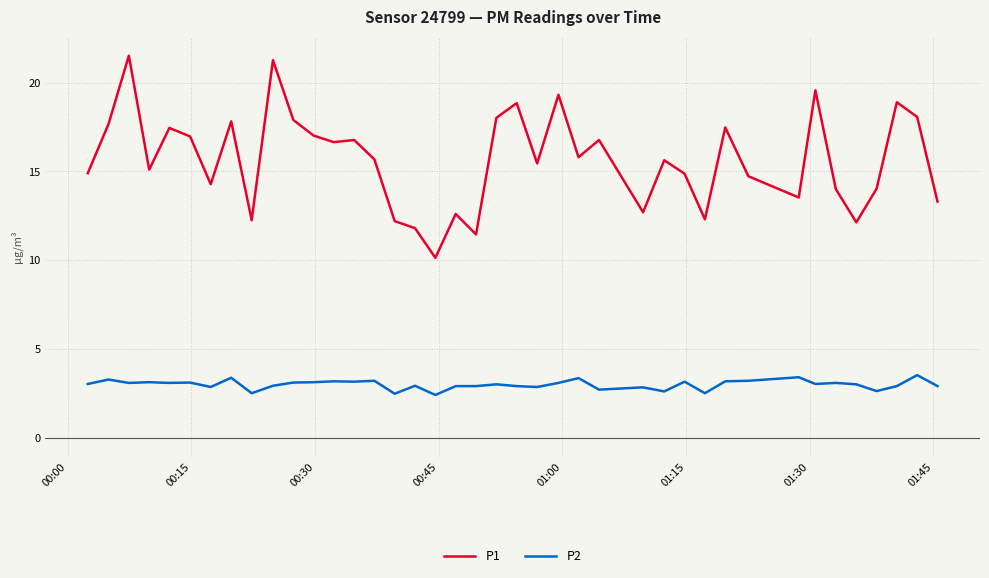

Does the chart have visible grid lines?

Yes